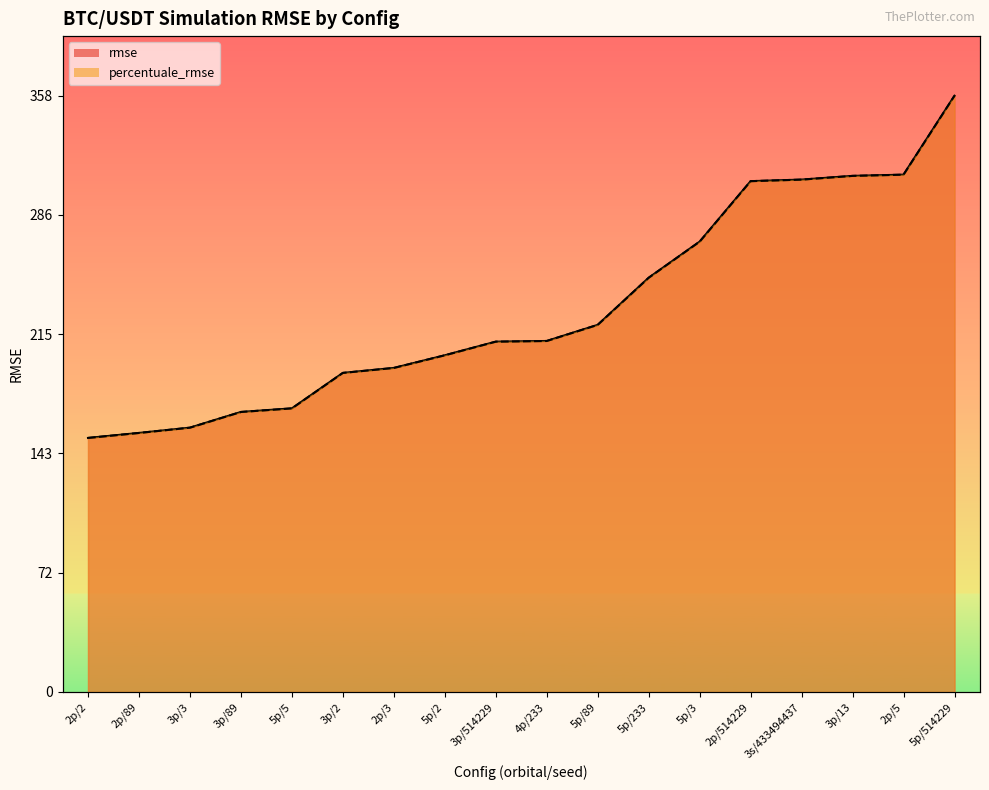

How many lines are shown in the chart?

2